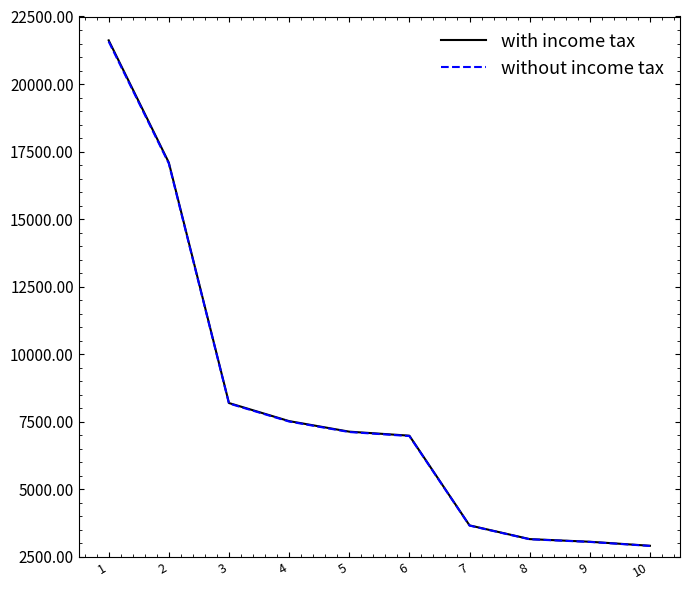

What is the lowest value of the with income tax series?

2911.0